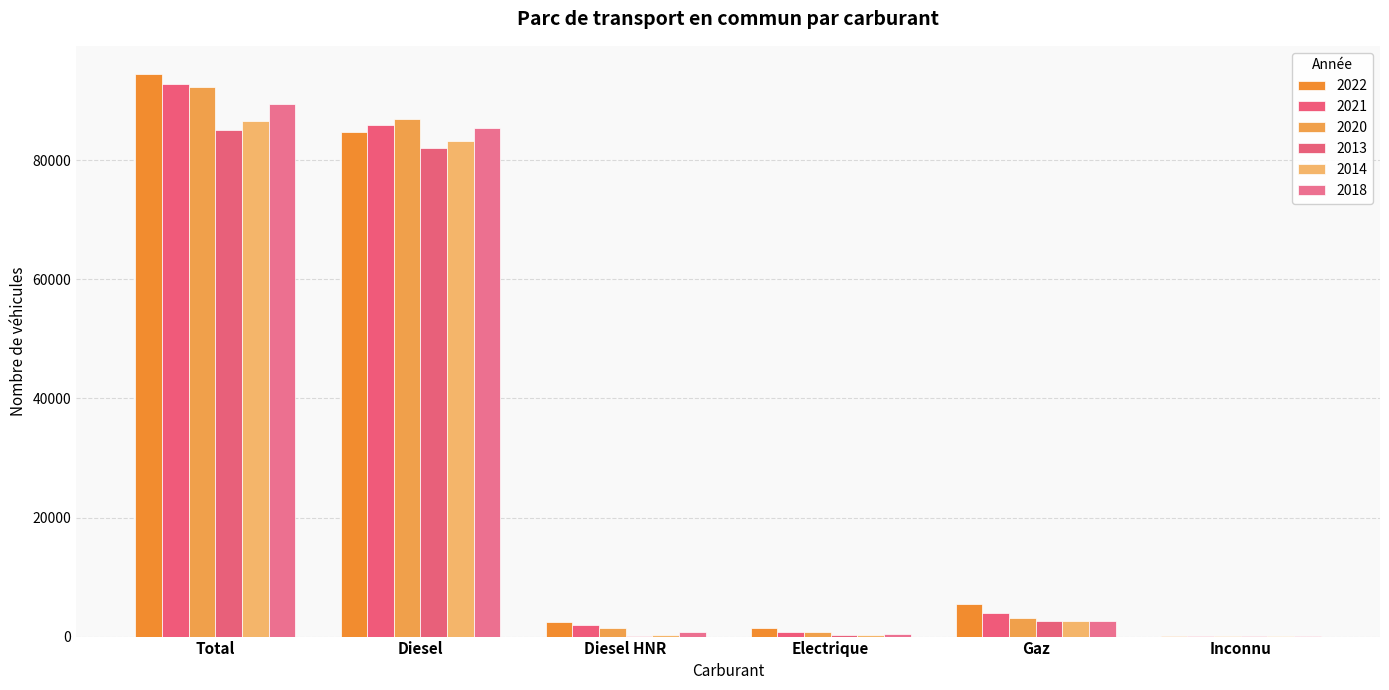

True or false: 2021 has a value of 92918 at Total.

True